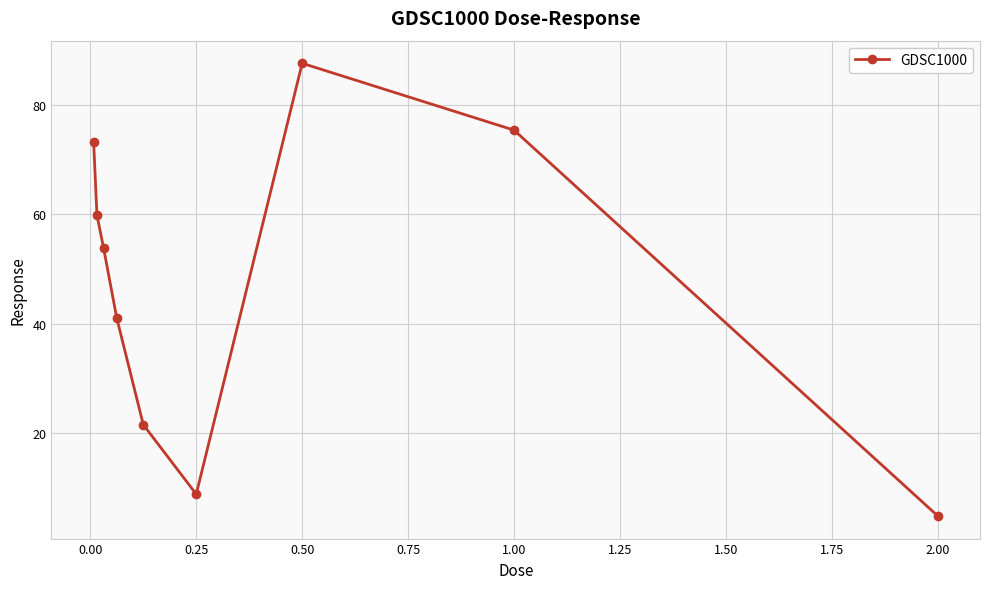

What is the sum of all values?

426.5